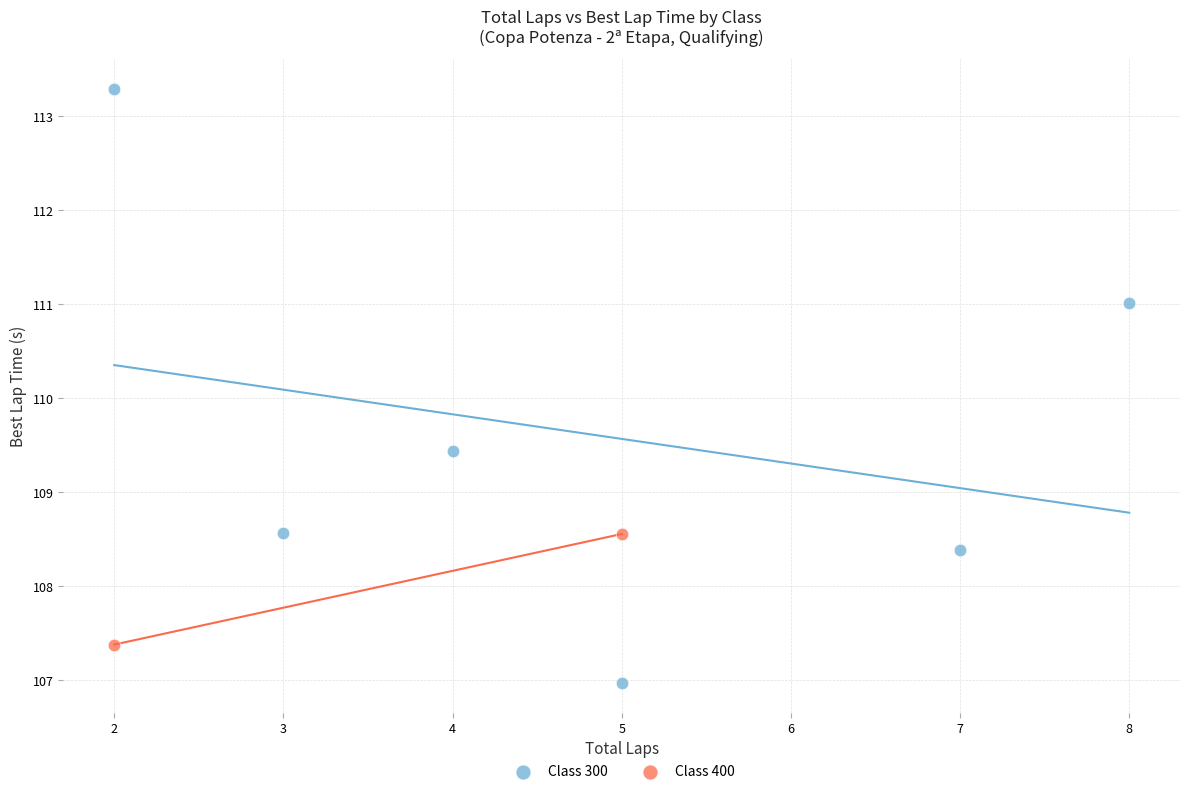

What are all the series names shown in the legend?

Class 300, Class 400